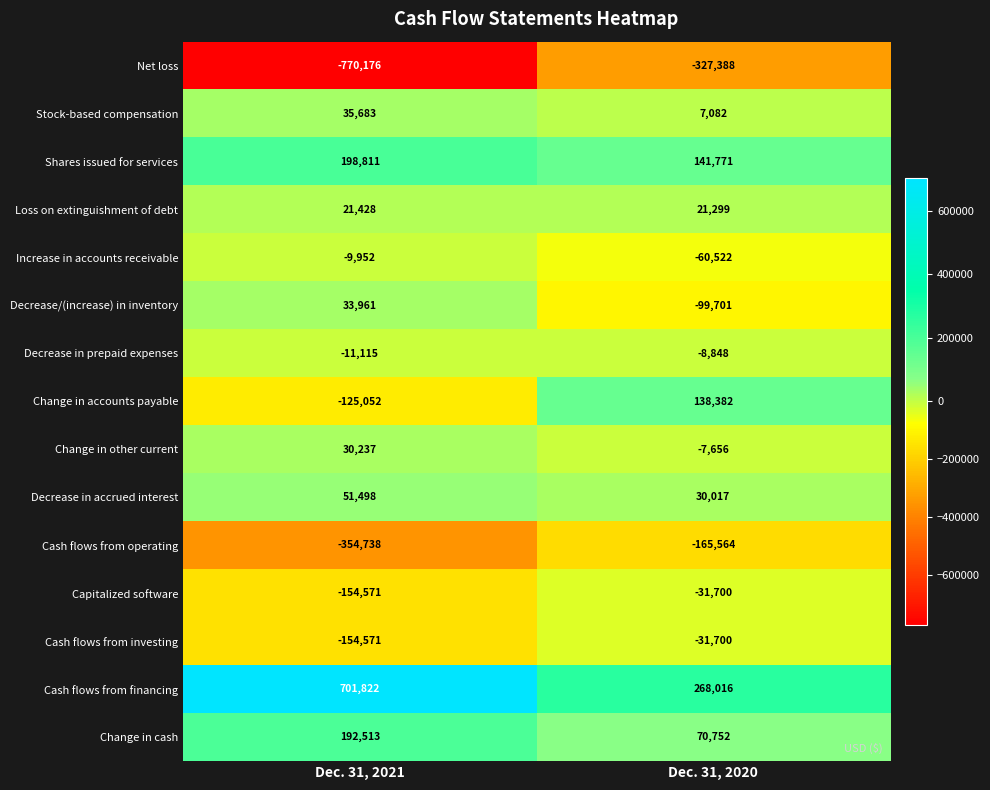

What is the average value of the Decrease in accrued interest series?

40758